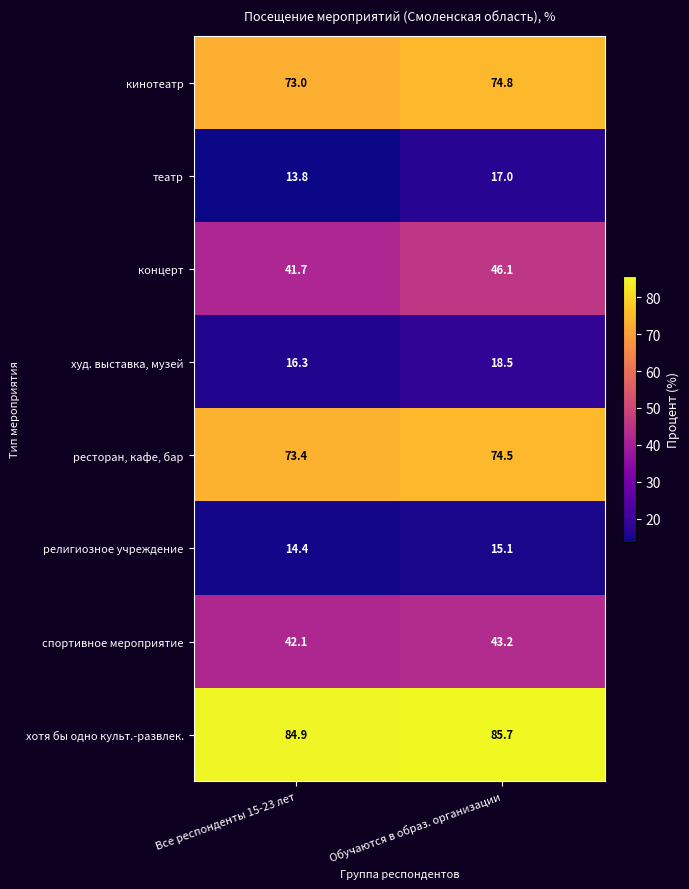

At Все респонденты 15-23 лет, list the series in order from largest to smallest.

хотя бы одно культ.-развлек., ресторан, кафе, бар, кинотеатр, спортивное мероприятие, концерт, худ. выставка, музей, религиозное учреждение, театр